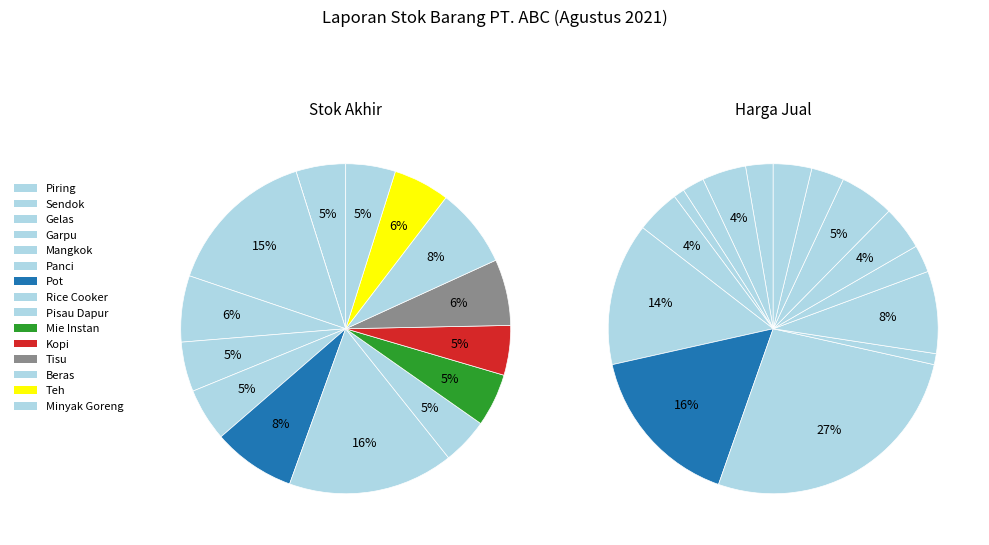

Between 3 and 10, which series saw the biggest shift?

harga_jual